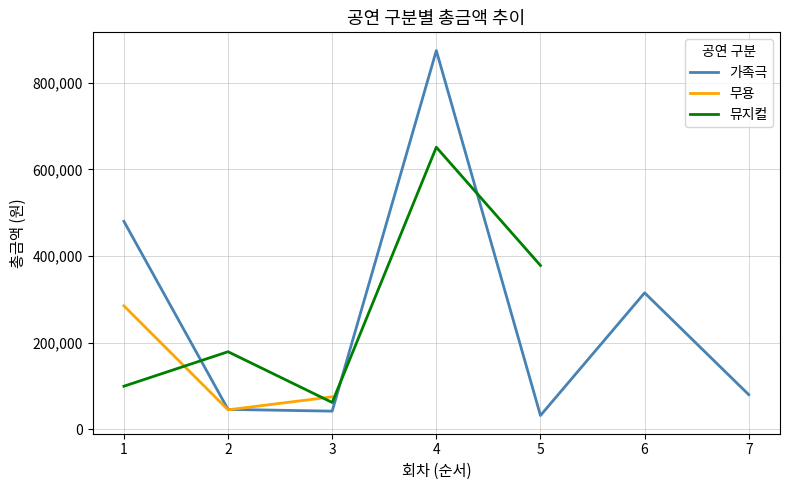

Does the chart have visible grid lines?

Yes